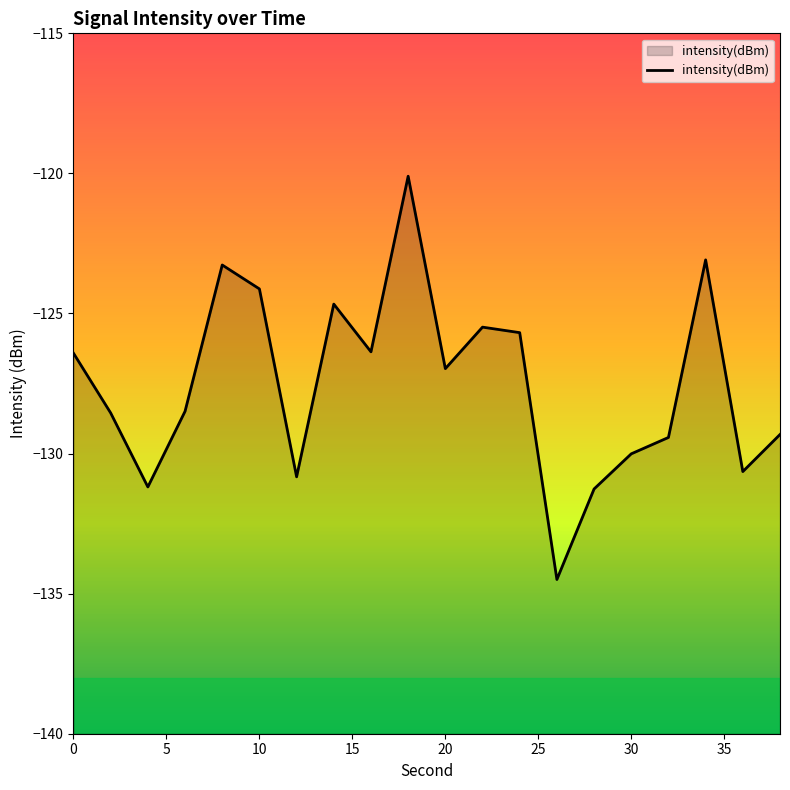

What is the difference between the maximum and minimum values?

14.4